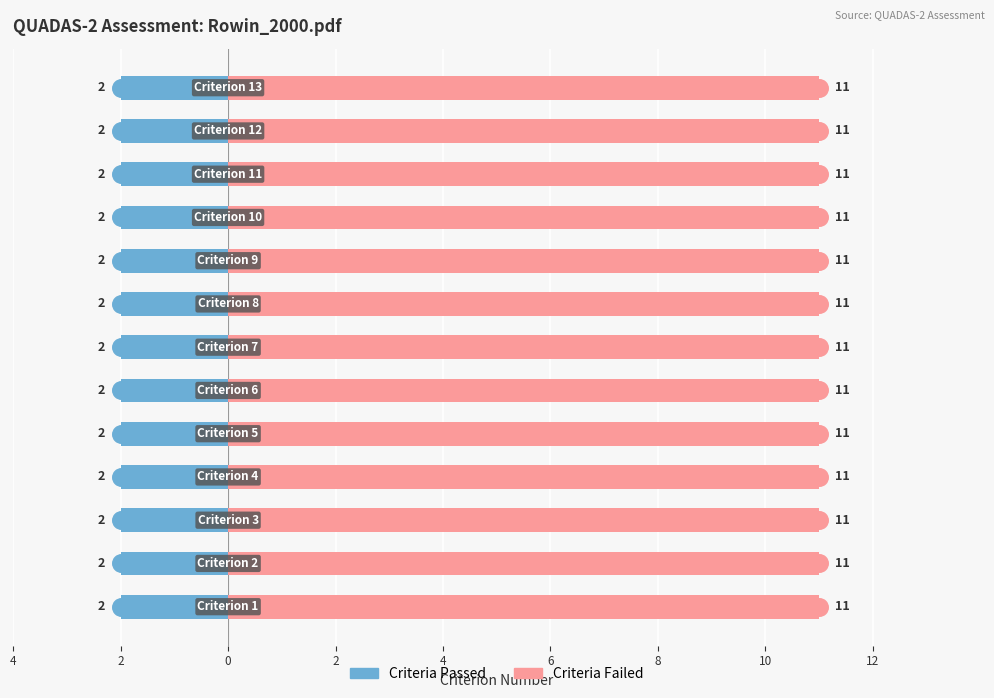

At how many categories does at least one series exceed 9?

13